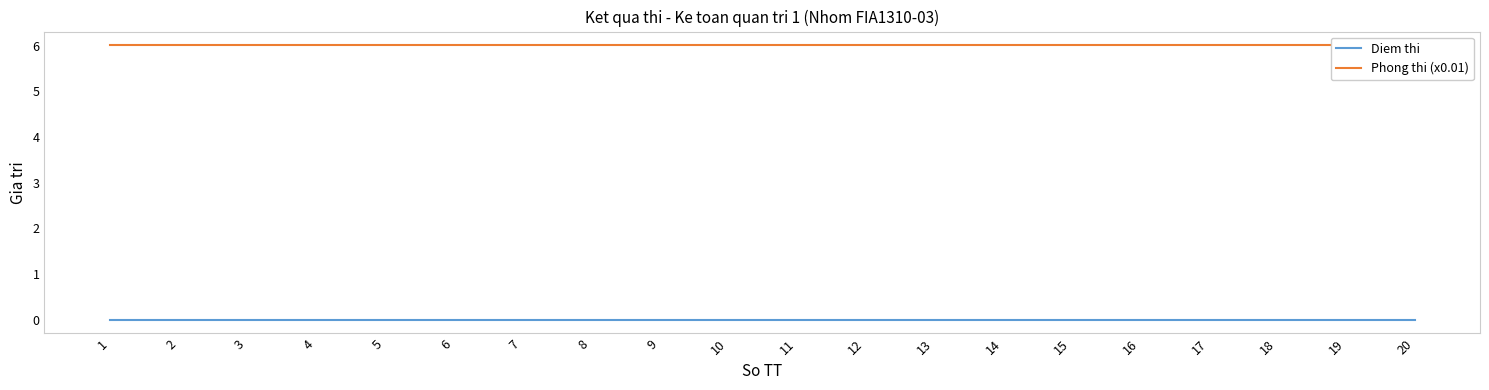

At how many categories does at least one series exceed 3?

20